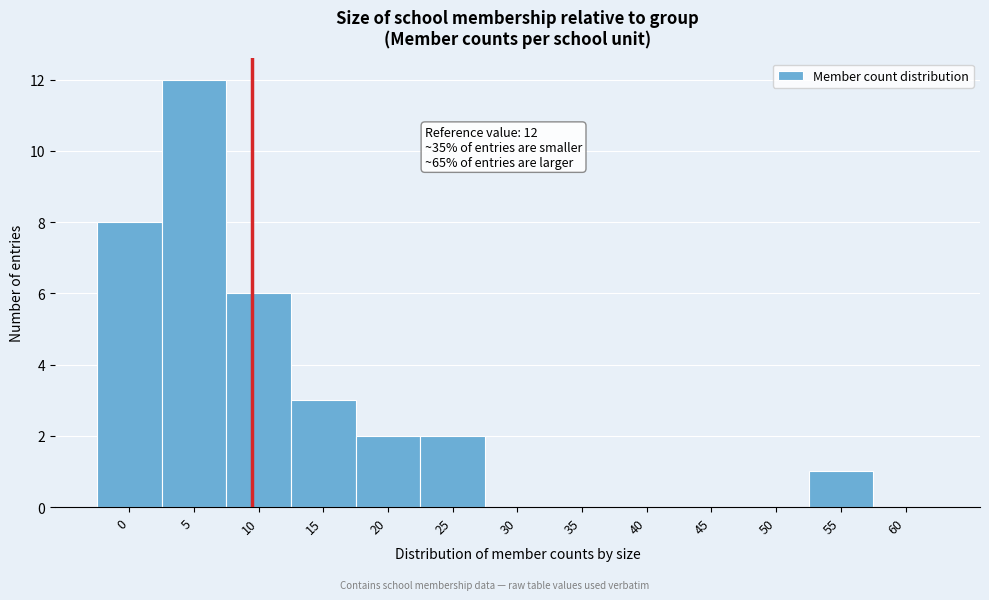

Reading left to right, transcribe all the data shown in this chart.

0=8	5=12	10=6	15=3	20=2	25=2	30=0	35=0	40=0	45=0	50=0	55=1	60=0